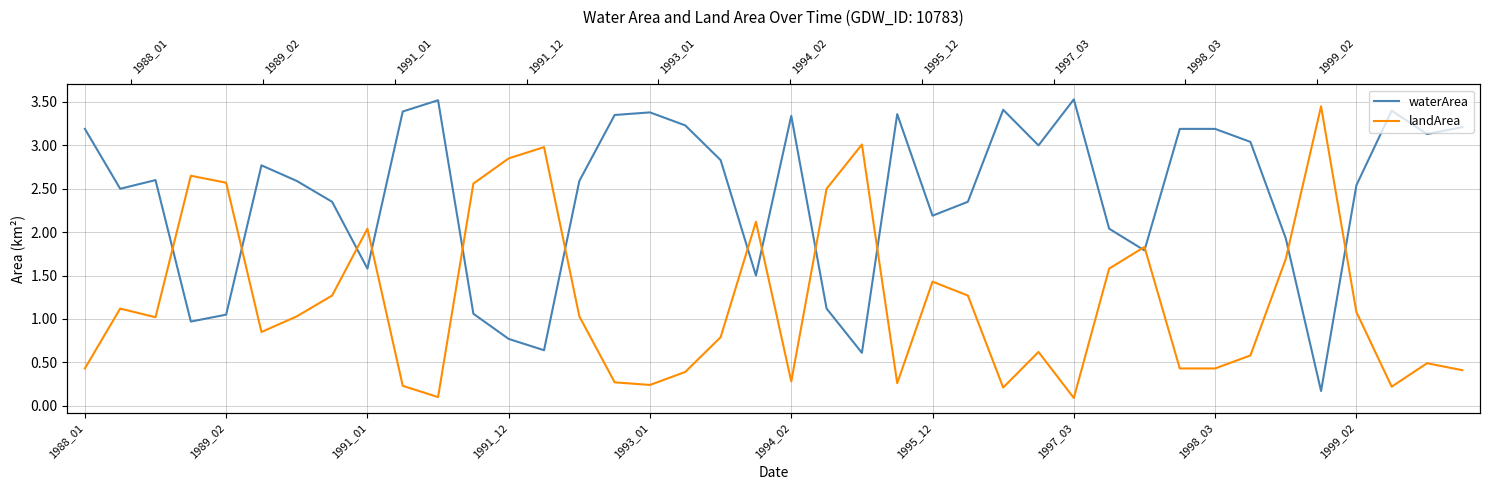

What is the value of the landArea point at the 3rd from the left?

1.0